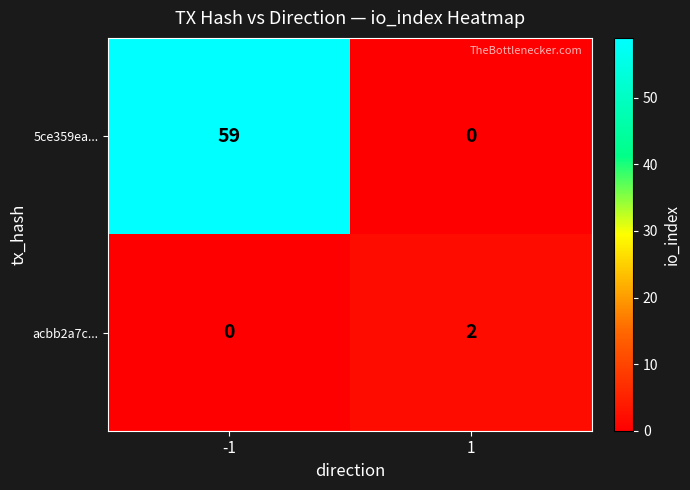

Rank the series by their maximum value, from lowest to highest.

acbb2a7c..., 5ce359ea...